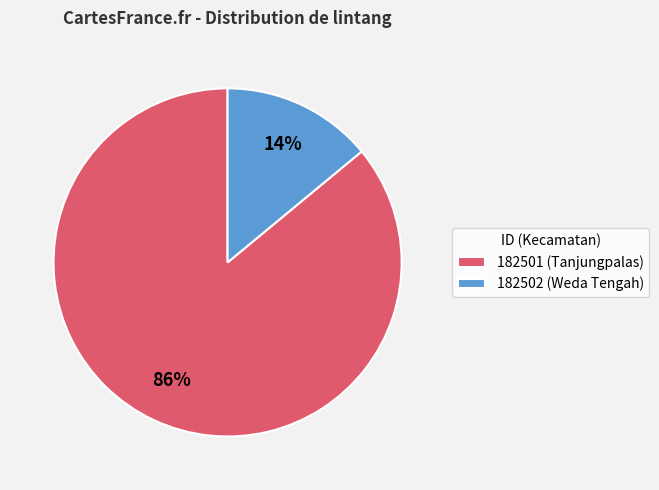

Which category has the biggest portion of the pie?

182501 (Tanjungpalas)